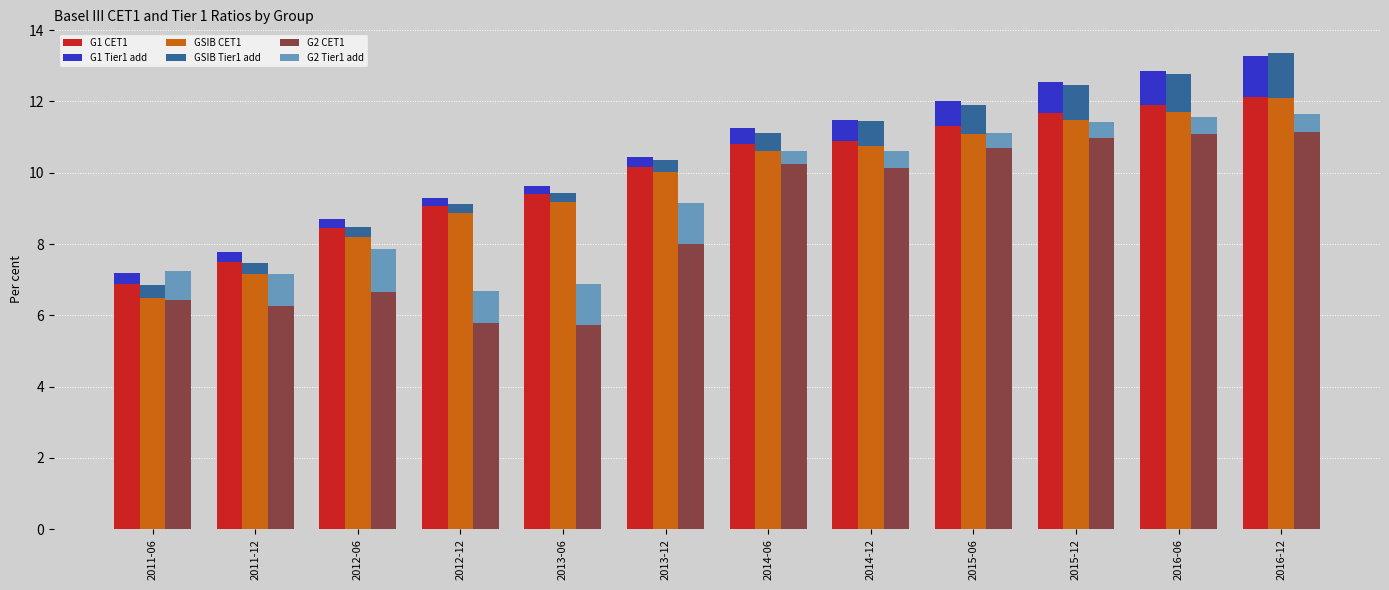

At which category is the sum across all series the highest?

2016-12